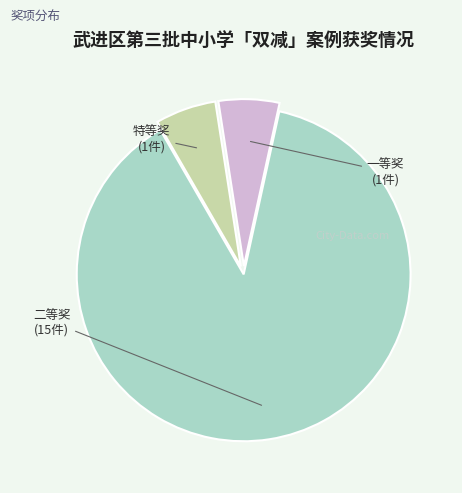

Is there any slice that represents more than half of the pie?

Yes